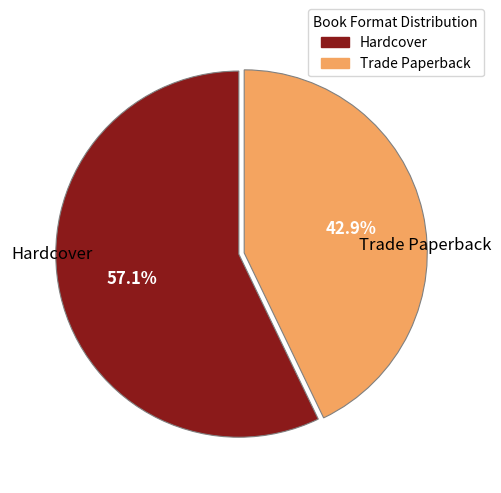

To the nearest percent, what is the difference between the Hardcover and Trade Paperback slice percentages?

14%